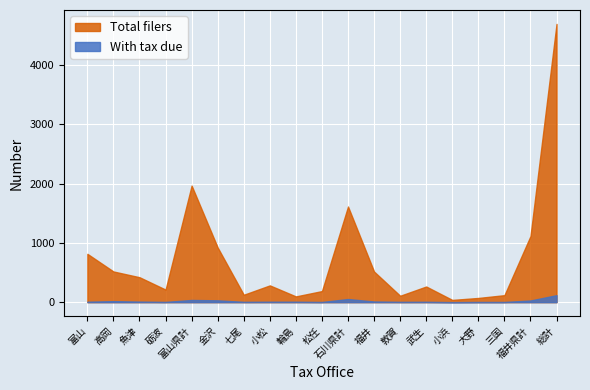

What is the sum of the Total filers values at 福井 and 松任?

703